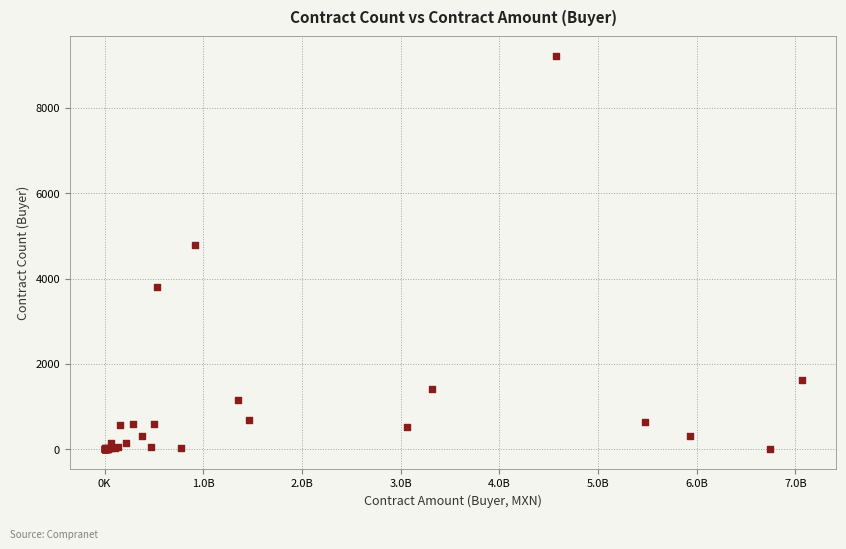

What Y value in the scatter plot is closest to 4604?

4794